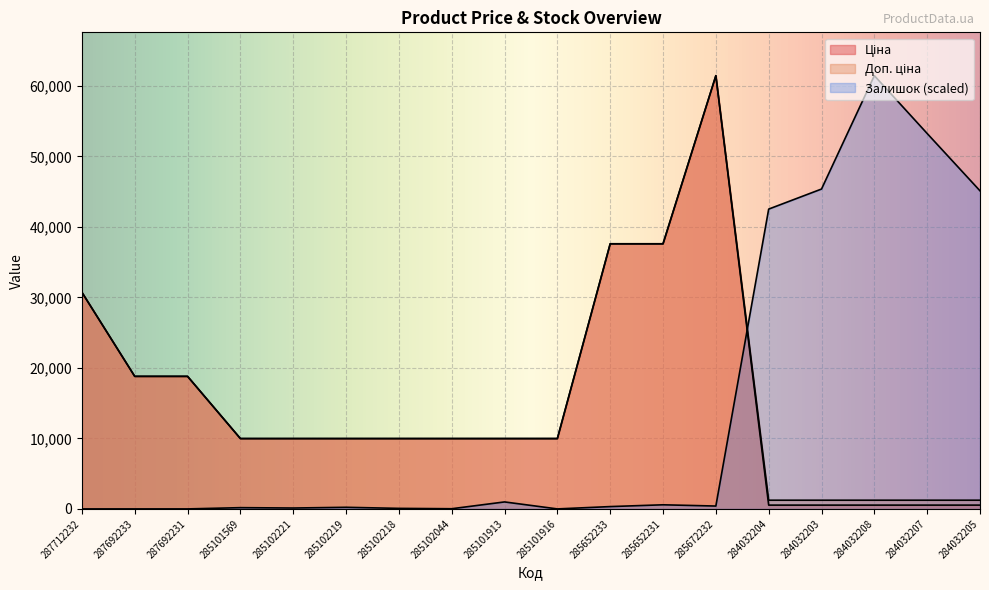

How many values in the Залишок series are below 330?

9